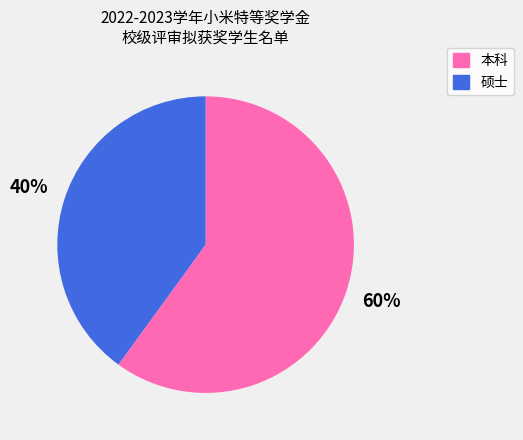

Rank the categories by value from lowest to highest.

硕士, 本科